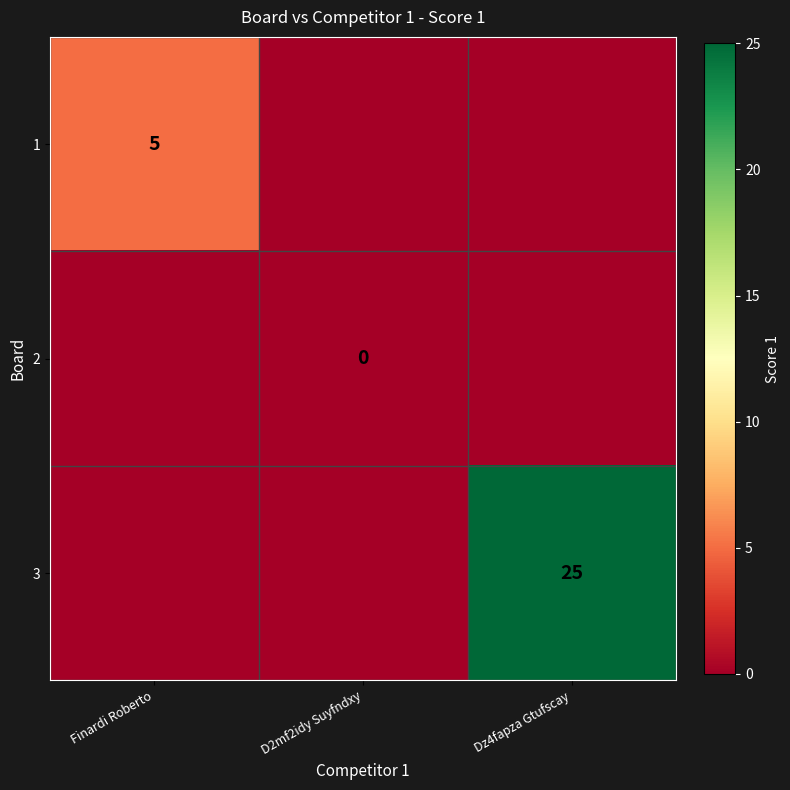

Is it true that 1 equals 2 at Finardi Roberto?

False